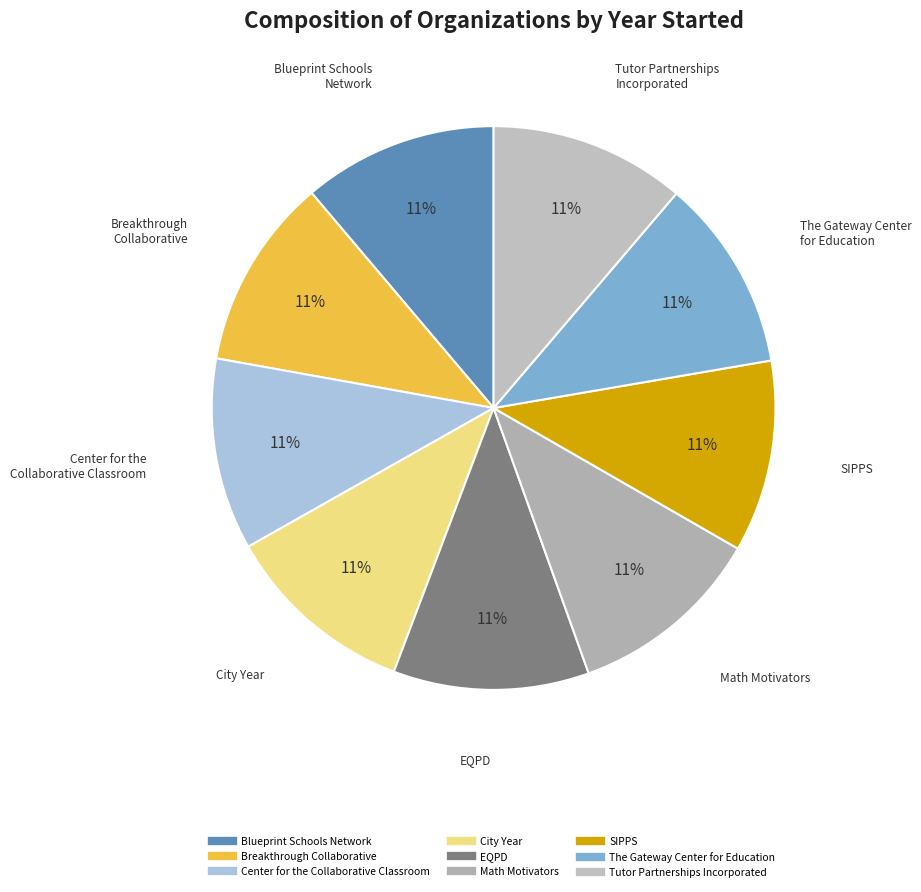

What is the ratio of the value at Tutor Partnerships Incorporated to the value at SIPPS?

1.0